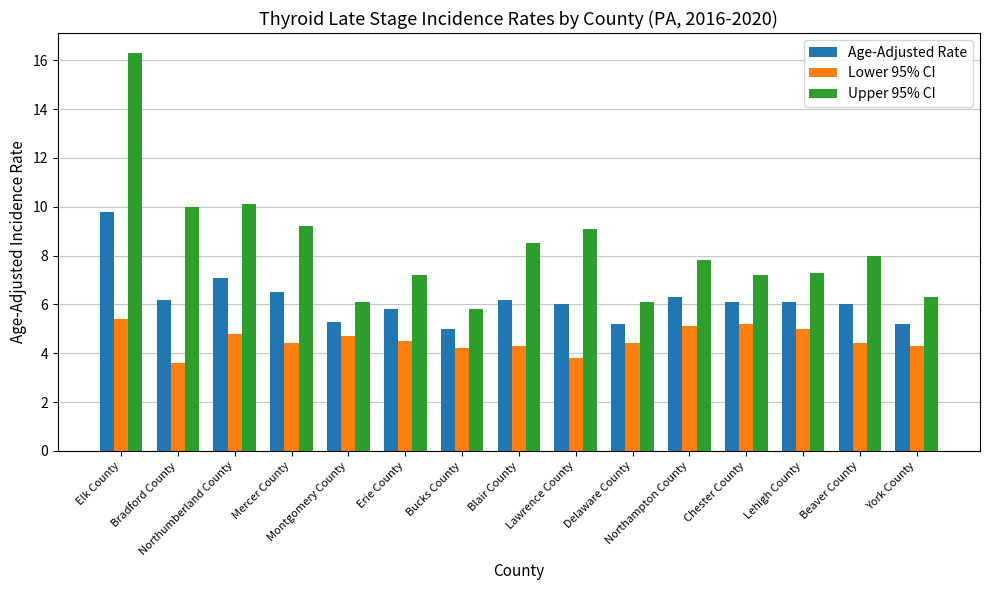

How many groups of bars are there?

15